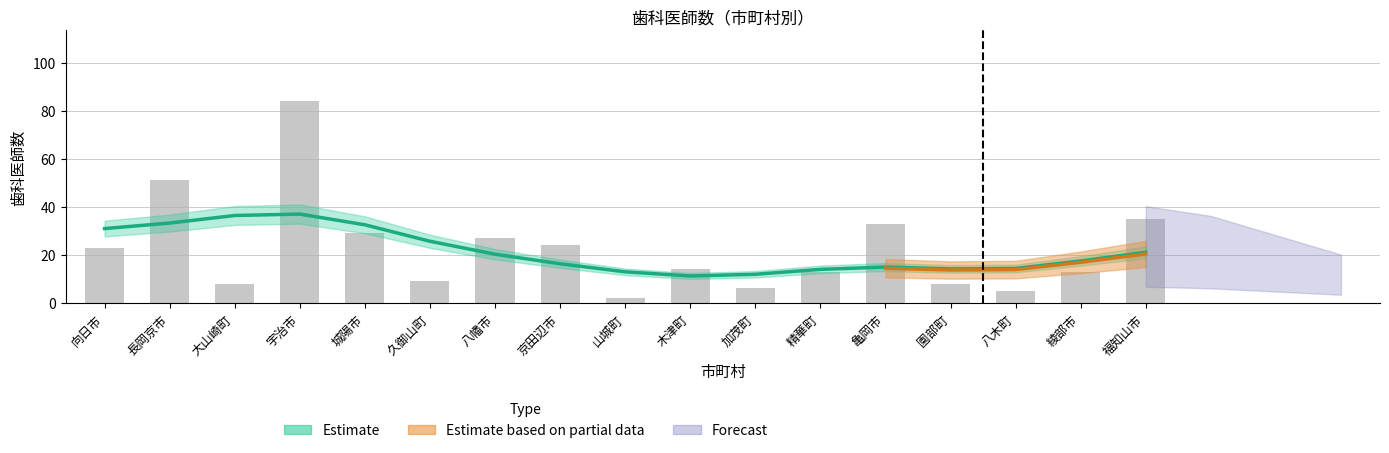

The value at 八木町 is 7. True or false?

False